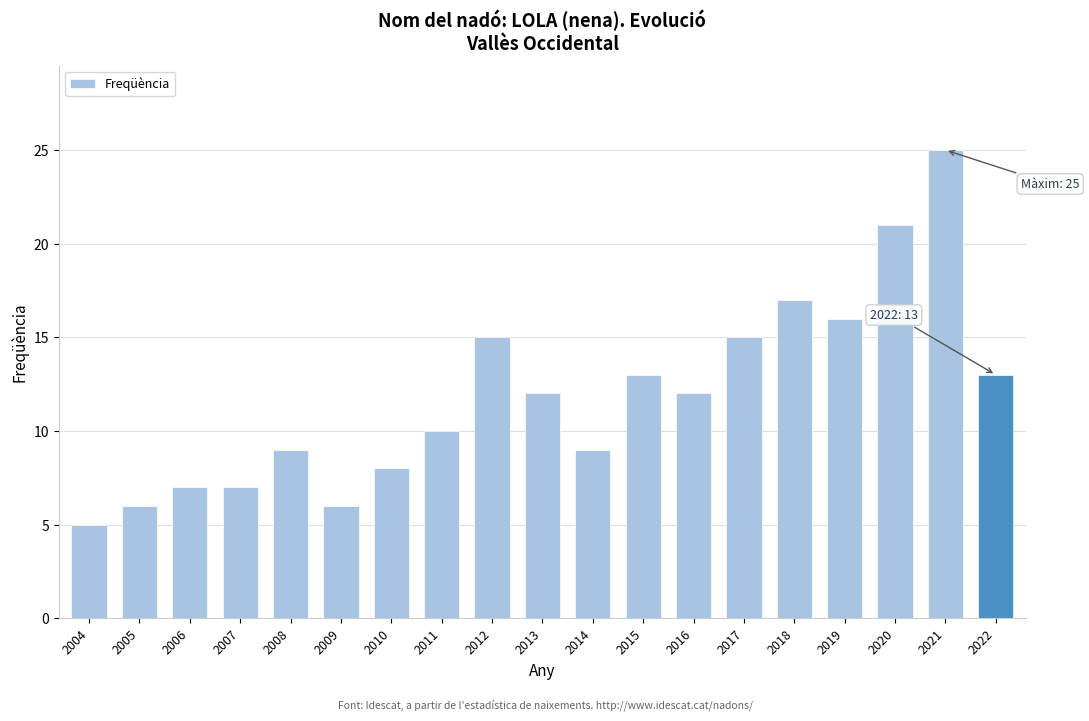

Reading right to left, what are all the values shown in this chart?

2022=13	2021=25	2020=21	2019=16	2018=17	2017=15	2016=12	2015=13	2014=9	2013=12	2012=15	2011=10	2010=8	2009=6	2008=9	2007=7	2006=7	2005=6	2004=5